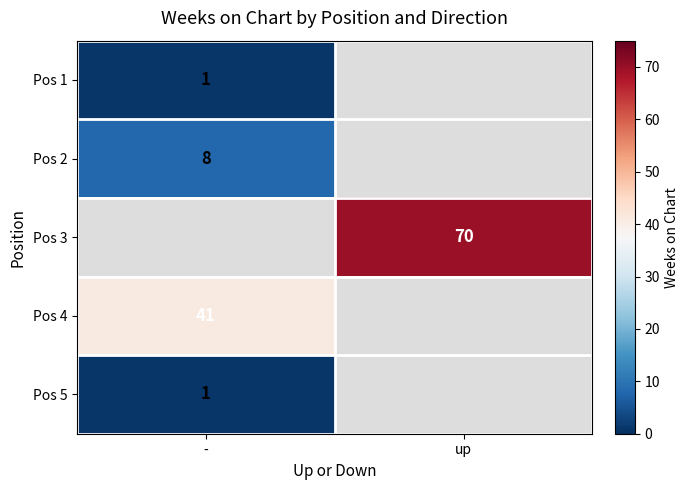

Is it true that Pos 5 equals 0 at -?

False